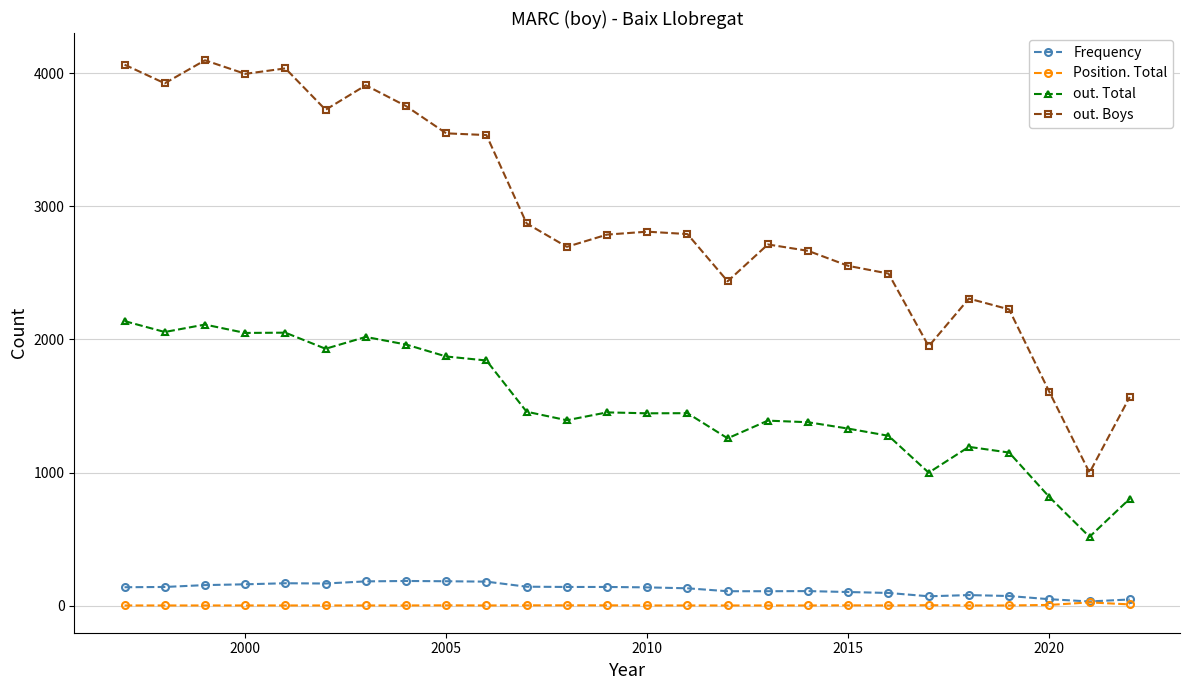

What is the maximum value shown in the chart?

4098